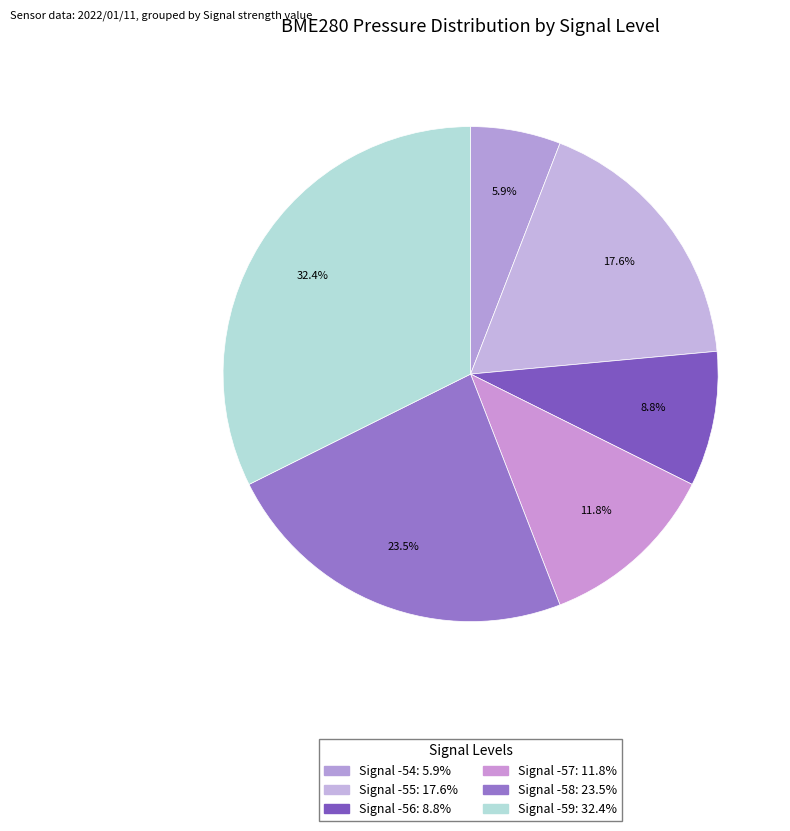

How many slices are in this pie chart?

6